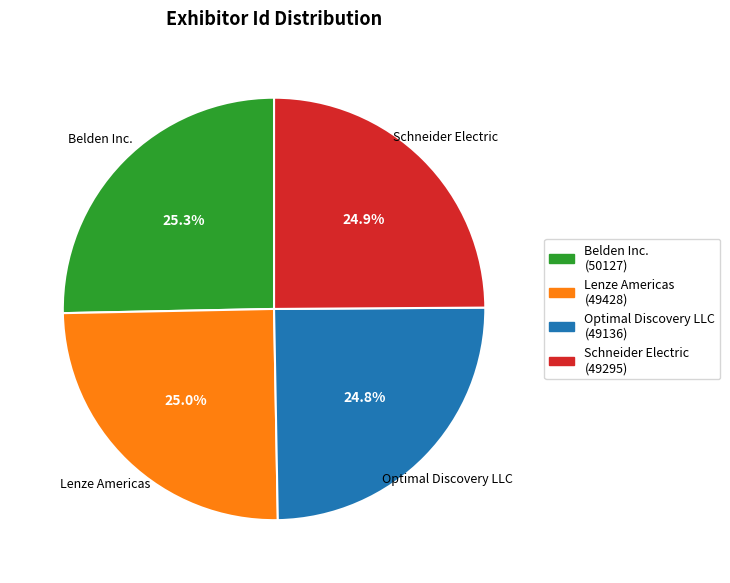

Is Lenze Americas the majority of the pie?

No